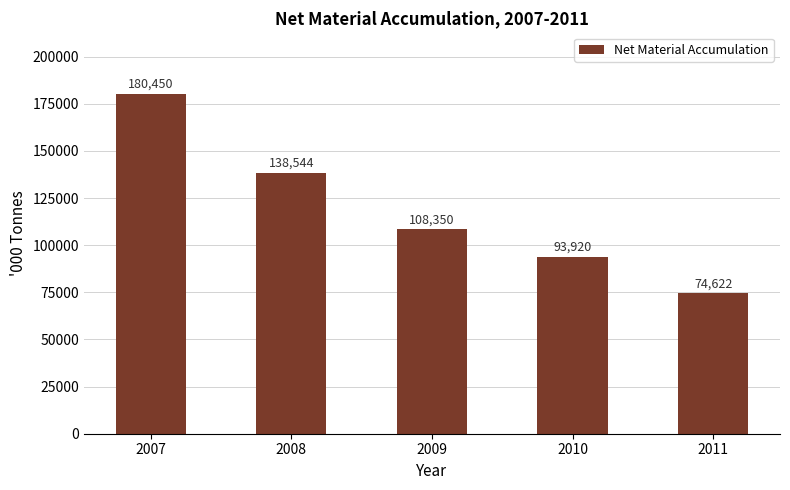

What is the difference between the maximum and minimum values?

105827.7